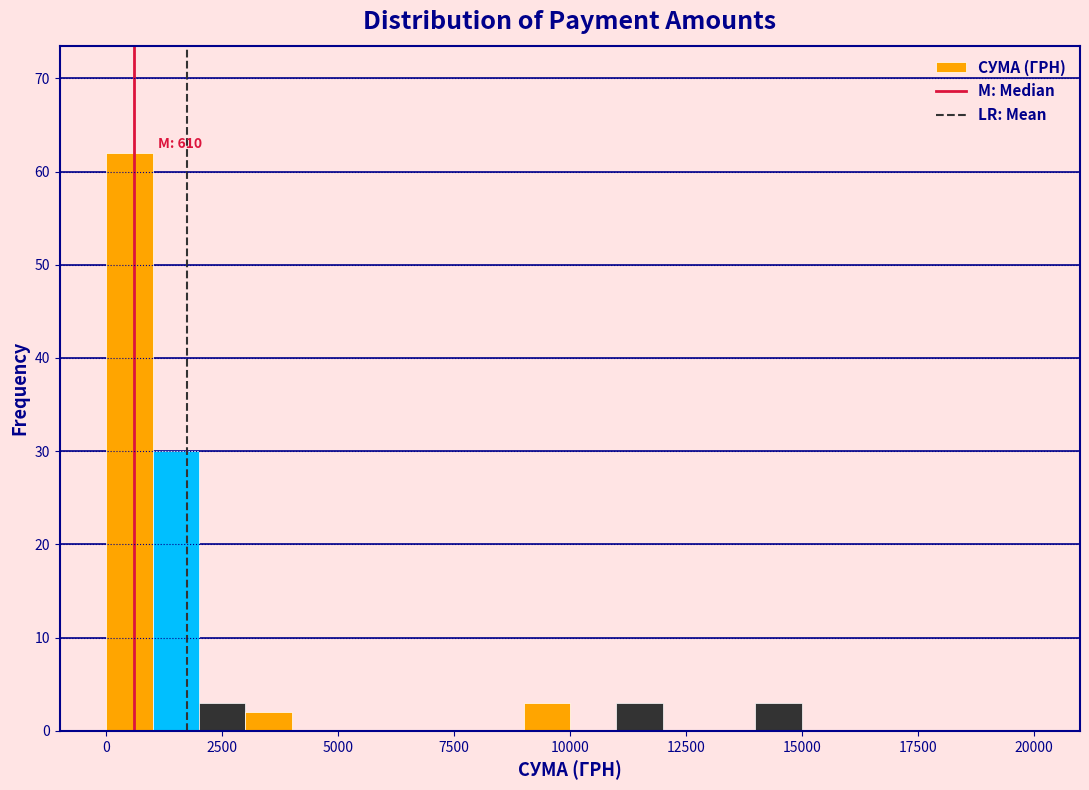

Around what value on the x-axis is the tallest bar? Give the approximate position of its centre, as read against the axis.

500